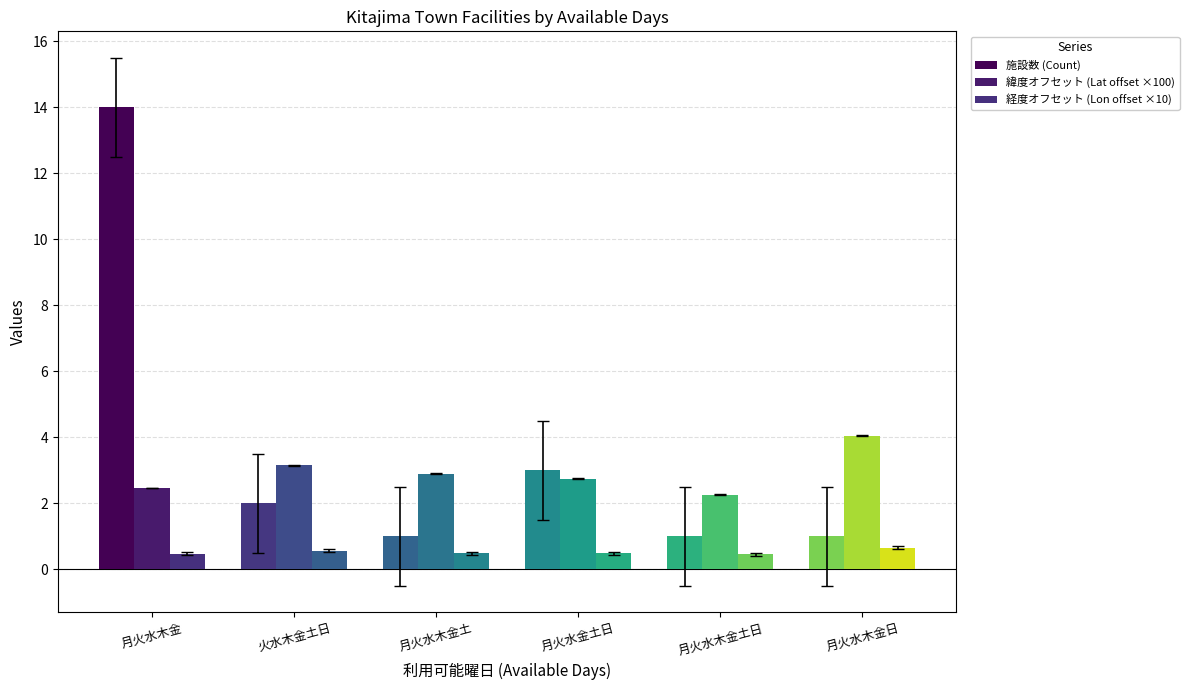

What is the difference between the highest and lowest values at 月火水木金日?

3.4